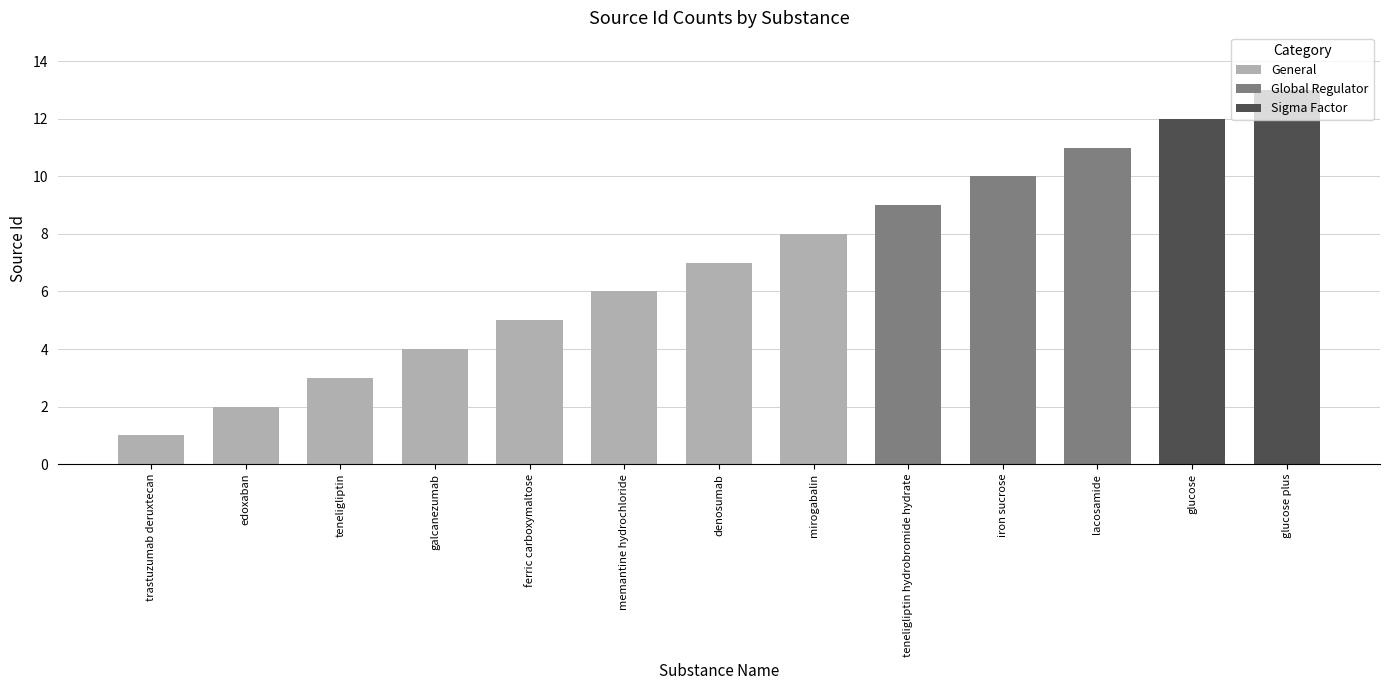

What is the change in value from galcanezumab to glucose plus?

+9